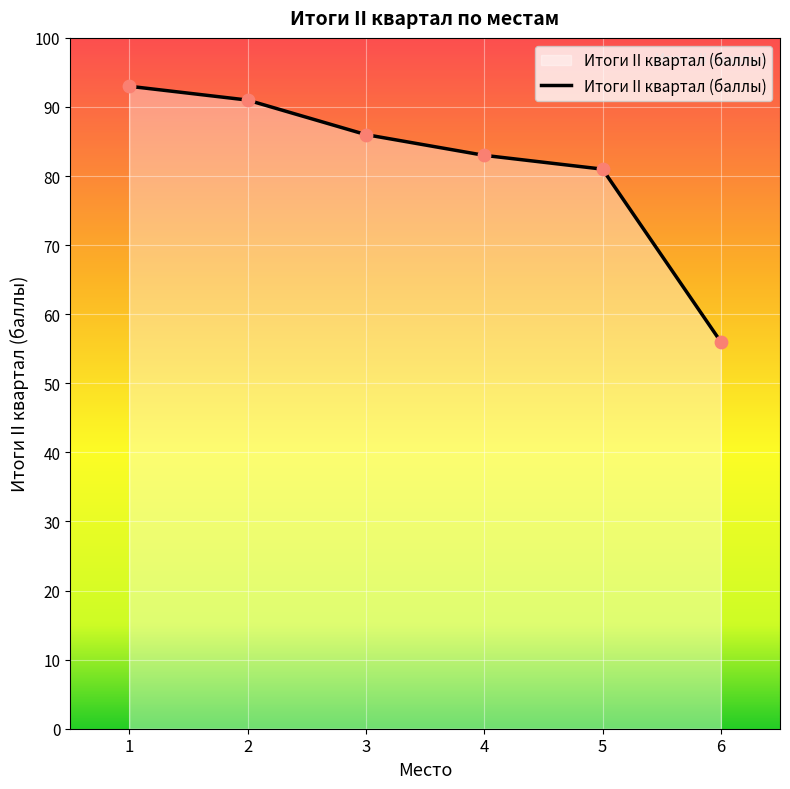

What is the change in value from 1 to 3?

-7